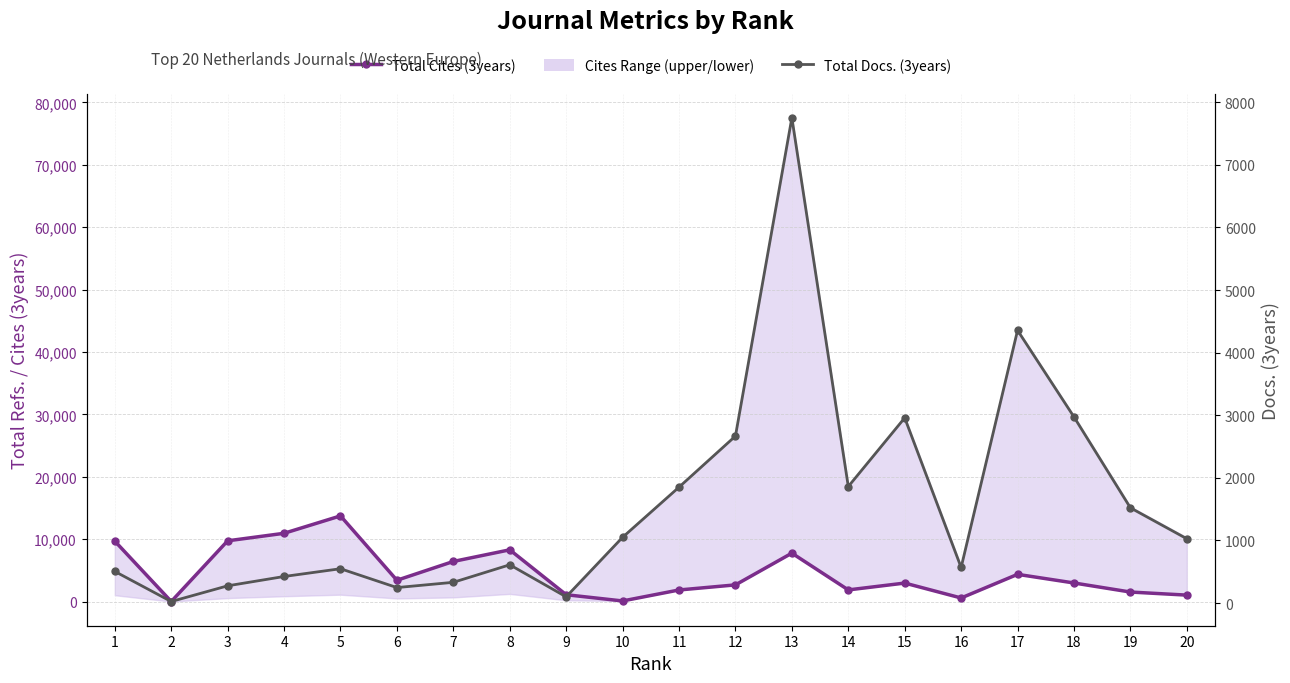

Between which two adjacent categories do Total Cites (3years) and Total Docs. (3years) first intersect?

1 and 2